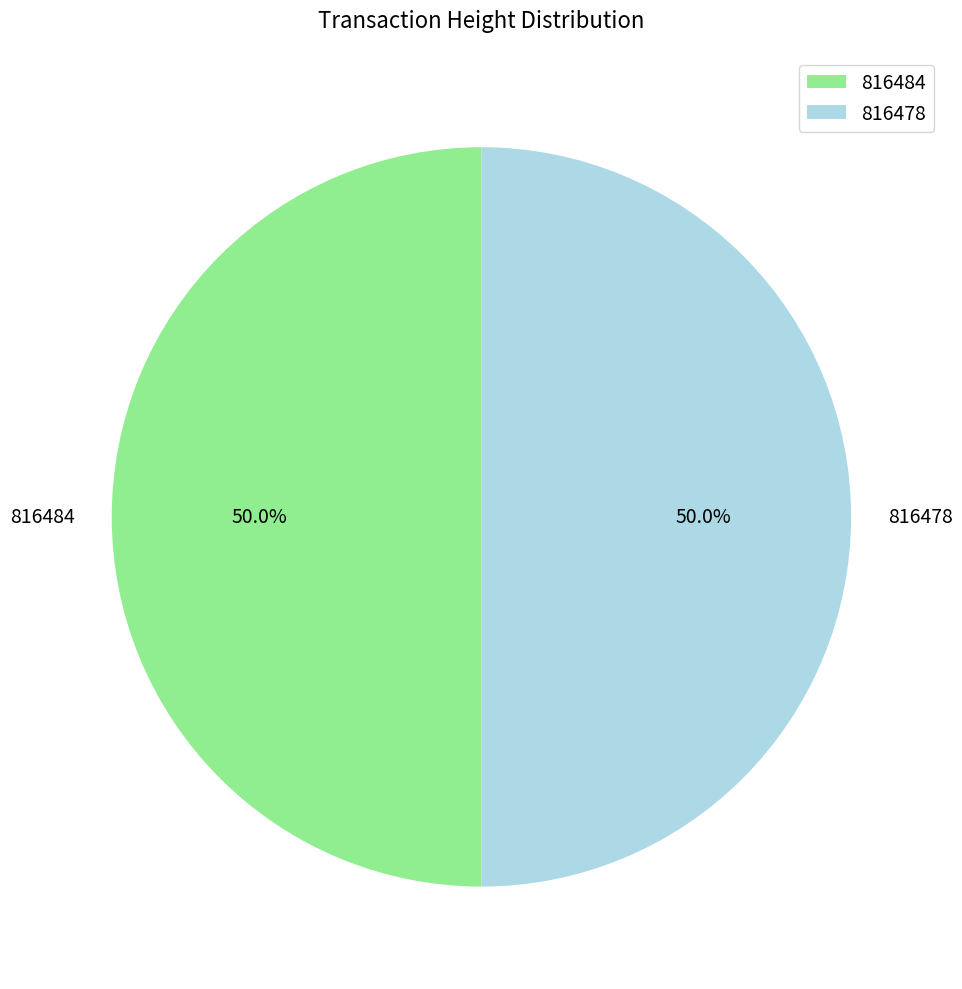

How much of the chart is everything except 816484?

50.0%